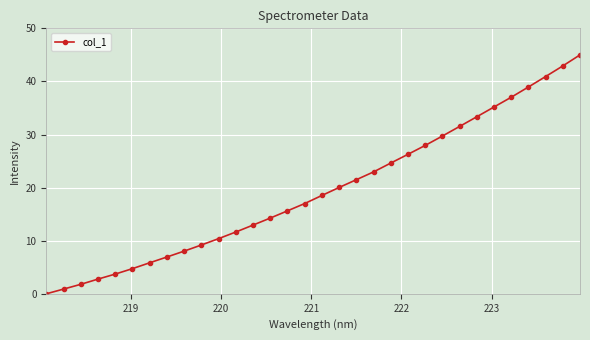

What is the average value?

19.4